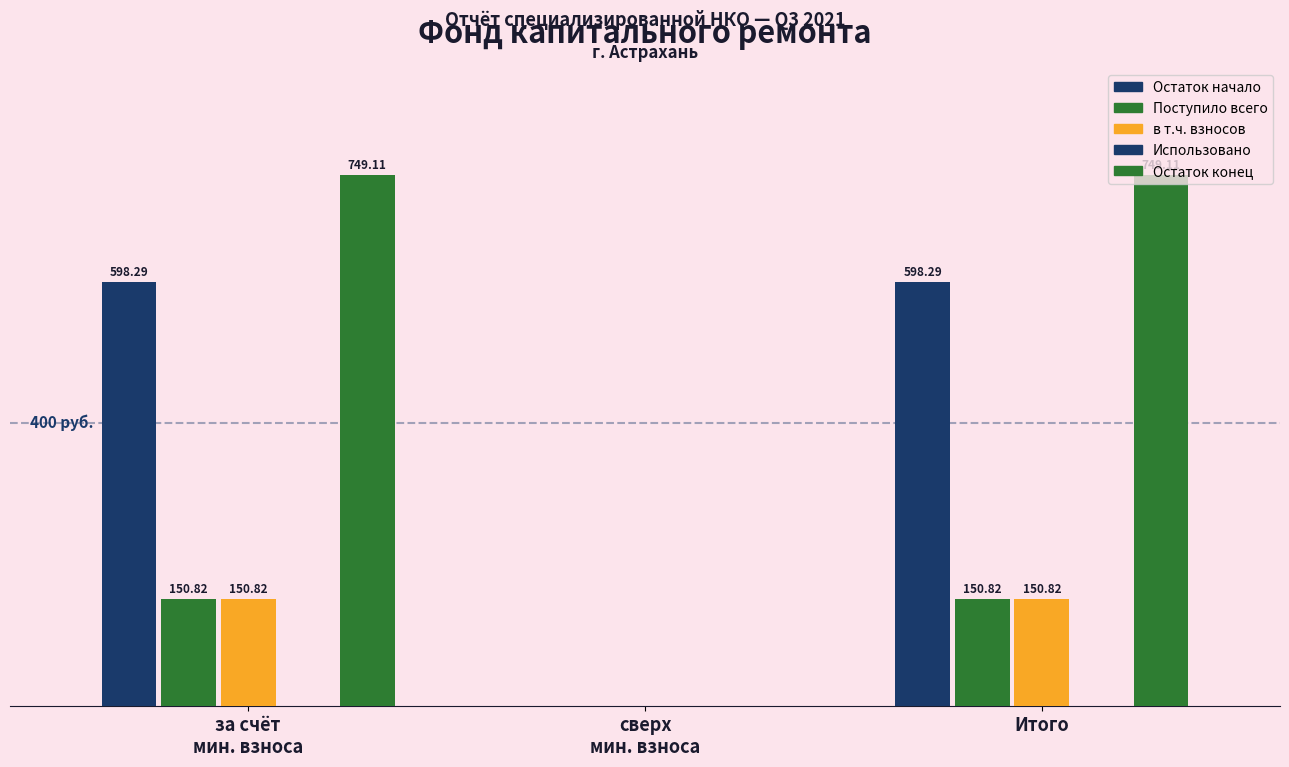

Which series has the largest total across all categories?

Остаток конец